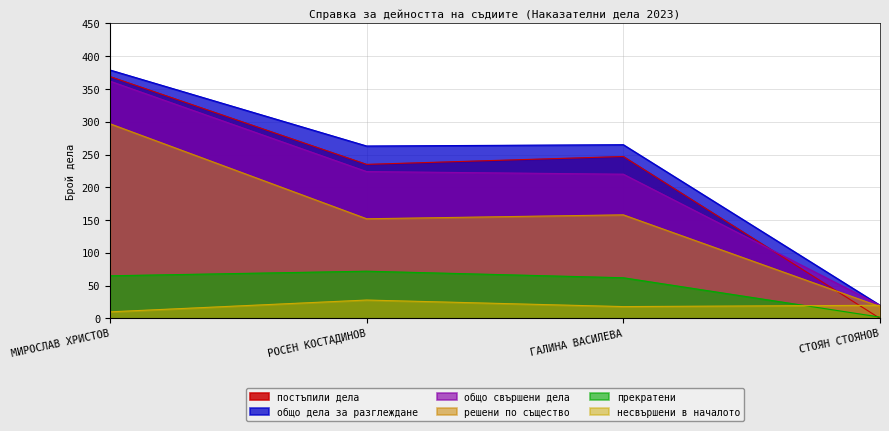

How many lines are shown in the chart?

6